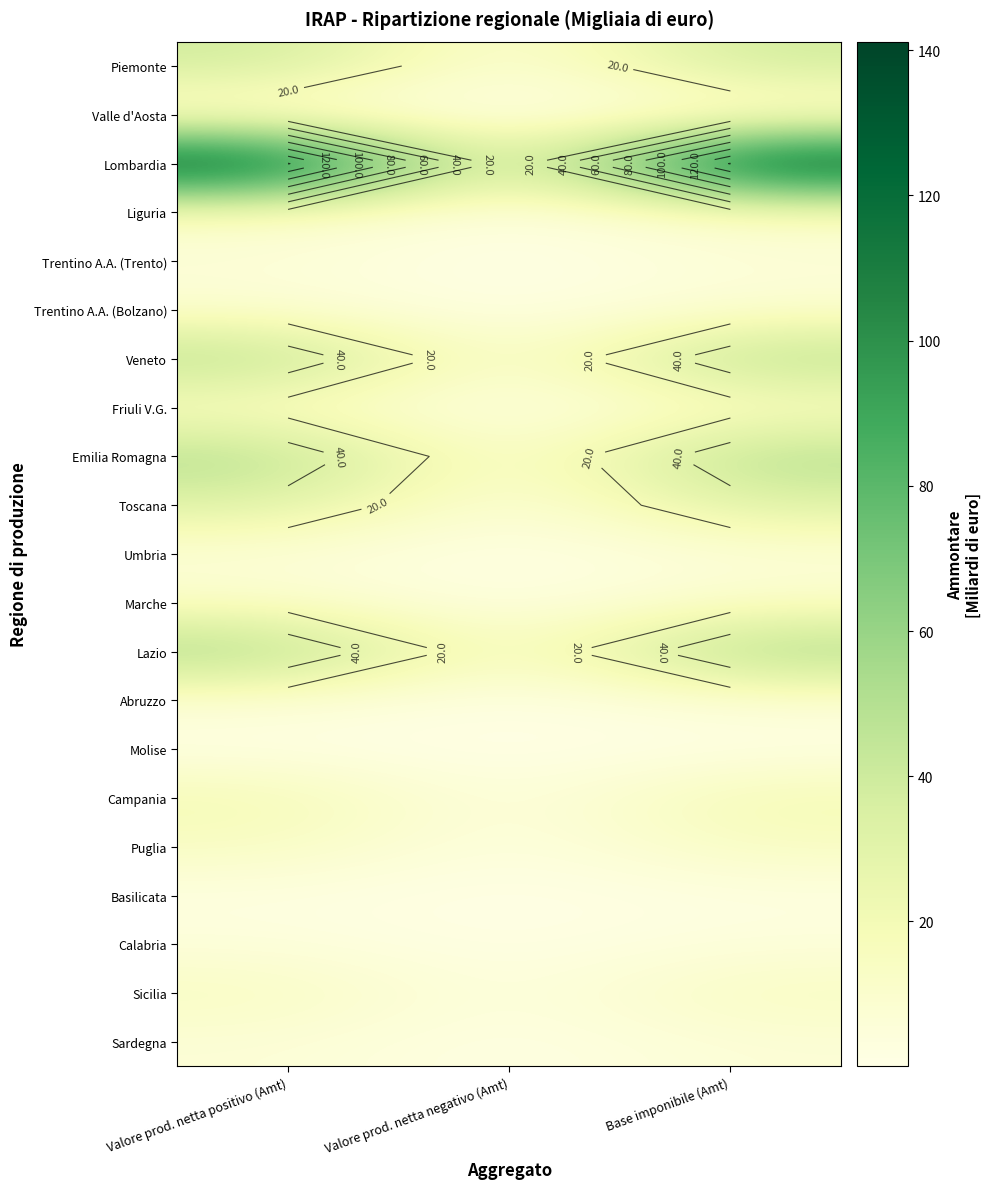

Rank the series by their maximum value, from lowest to highest.

Molise, Valle d'Aosta, Basilicata, Calabria, Umbria, Trentino A.A. (Trento), Sardegna, Abruzzo, Trentino A.A. (Bolzano), Marche, Friuli V.G., Liguria, Puglia, Sicilia, Campania, Toscana, Piemonte, Emilia Romagna, Veneto, Lazio, Lombardia